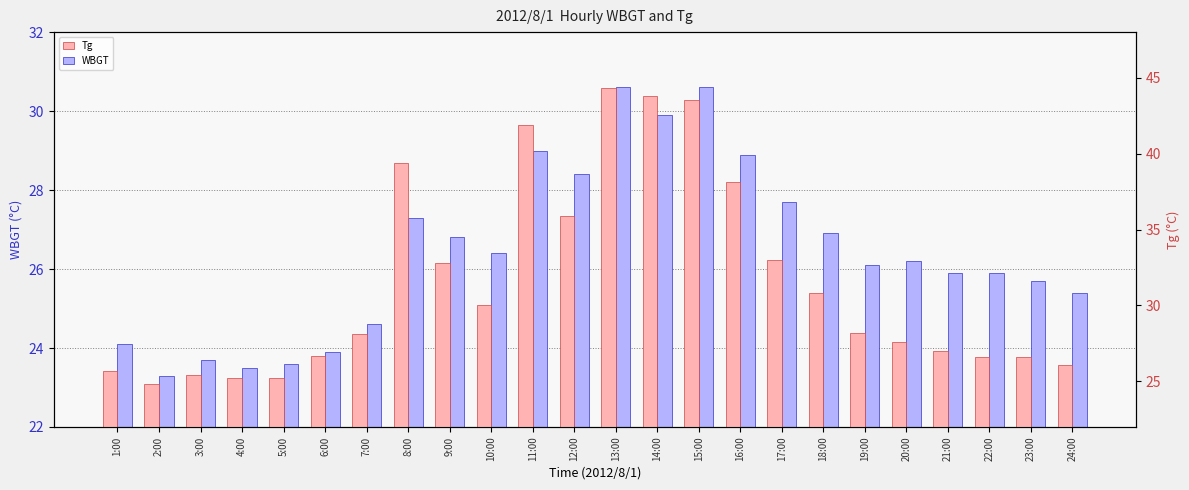

Which series has the largest total across all categories?

Tg